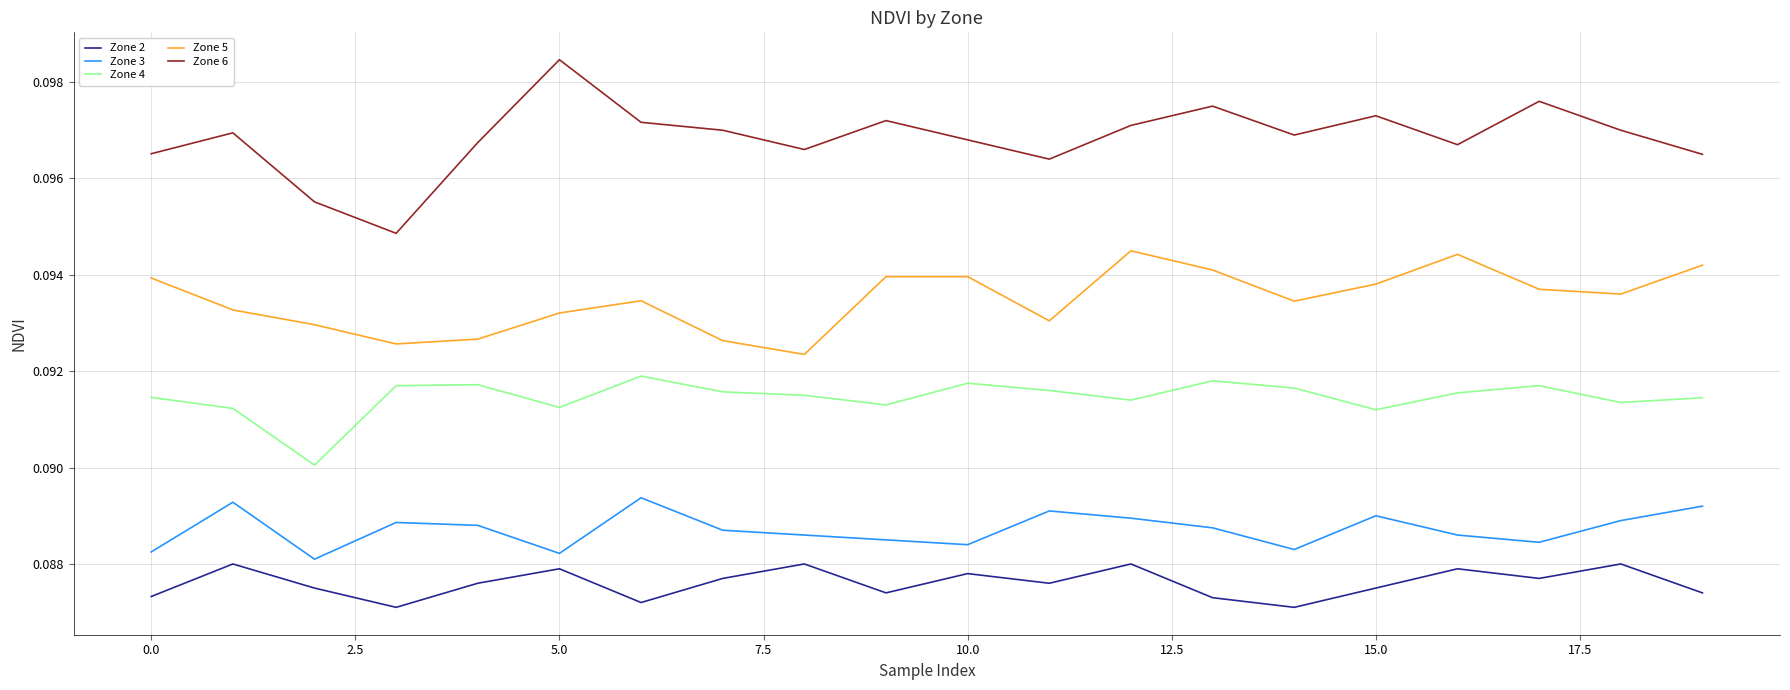

How many Zone 4 values are between 0 and 1?

20